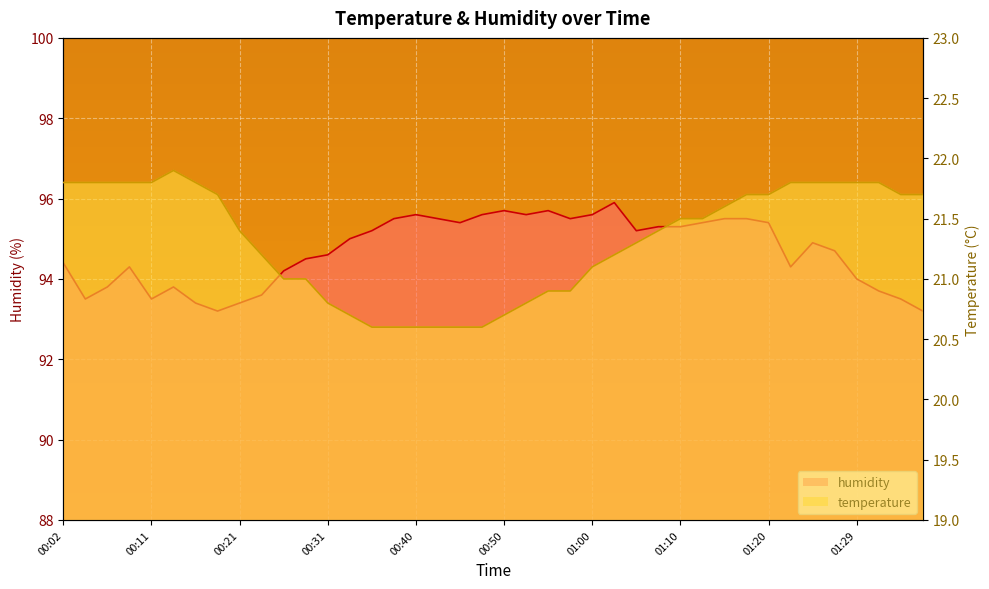

What is the average value of the temperature series?

21.3